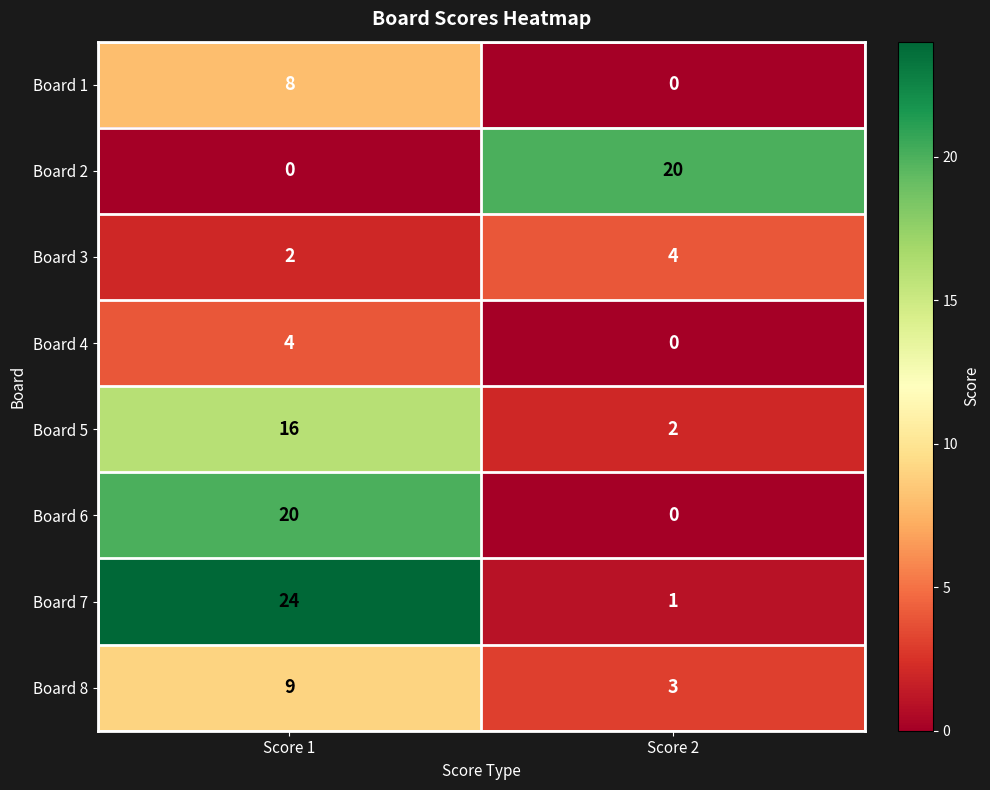

At Score 1, list the series in order from smallest to largest.

Board 2, Board 3, Board 4, Board 1, Board 8, Board 5, Board 6, Board 7